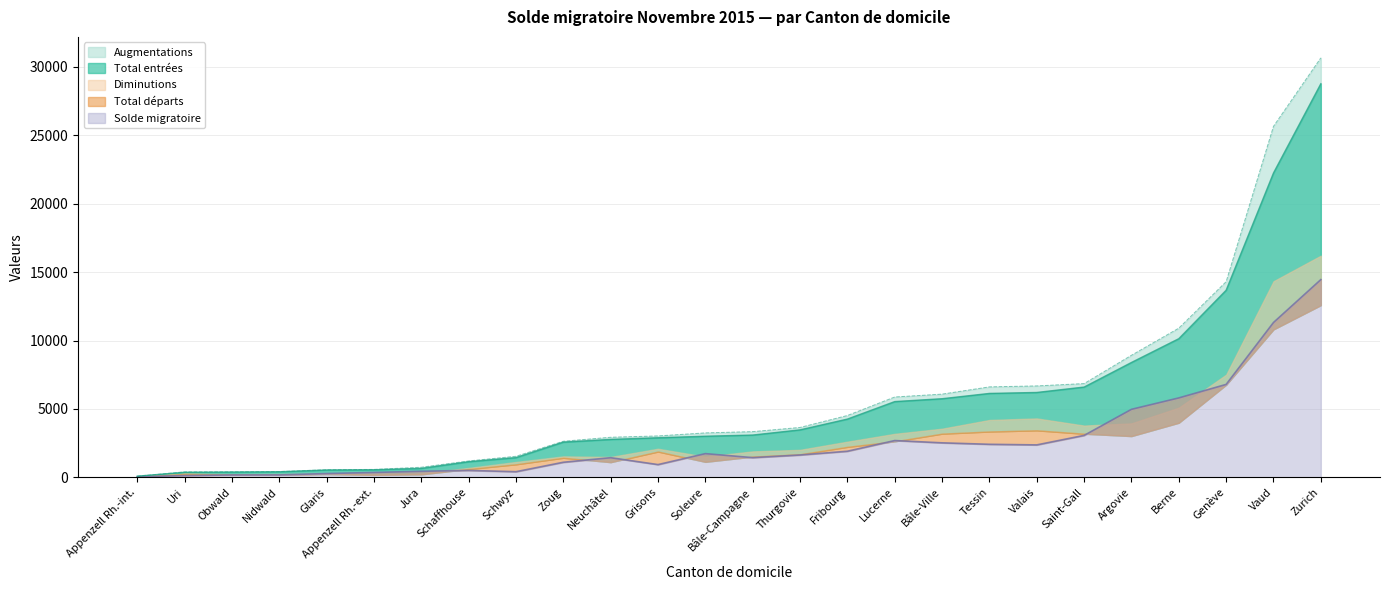

How many data points does each series have?

26